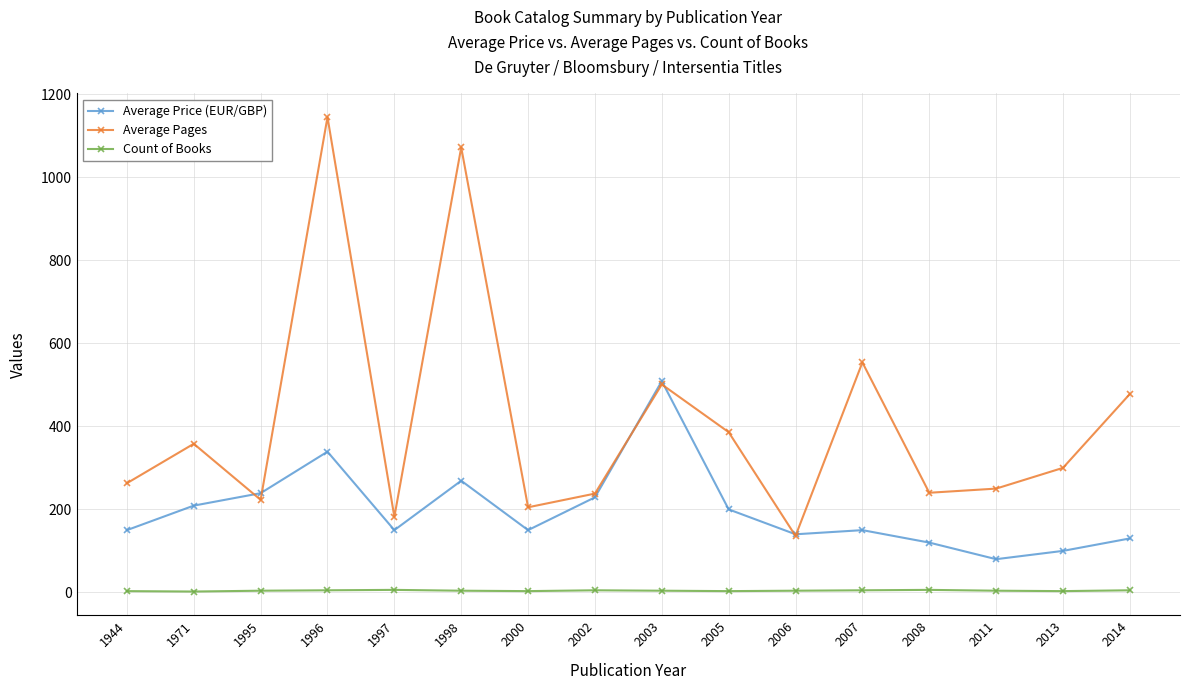

What is the spread (max minus min) of values at 1971?

356.0